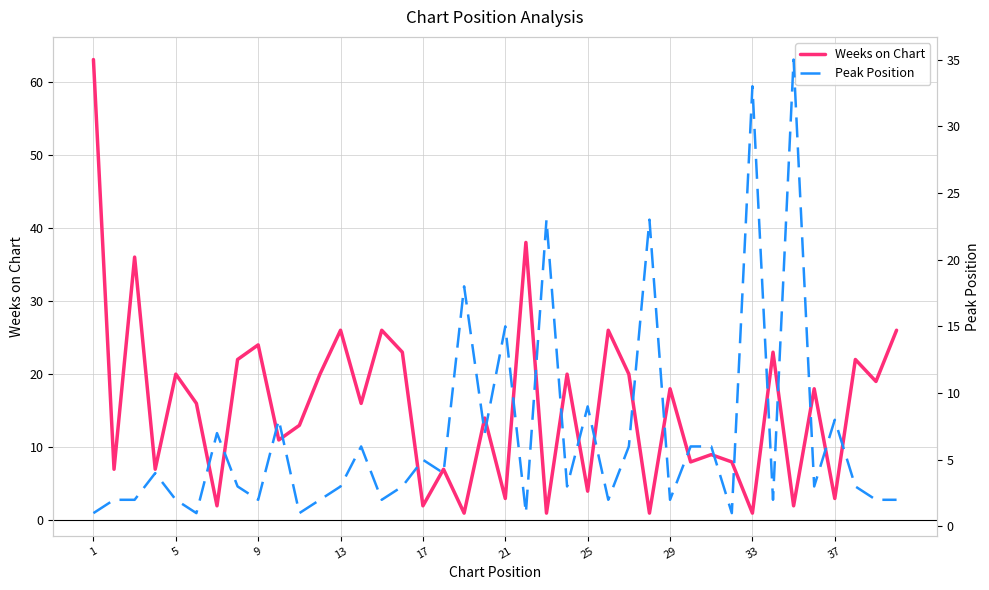

What is the average value of the Weeks on Chart series?

16